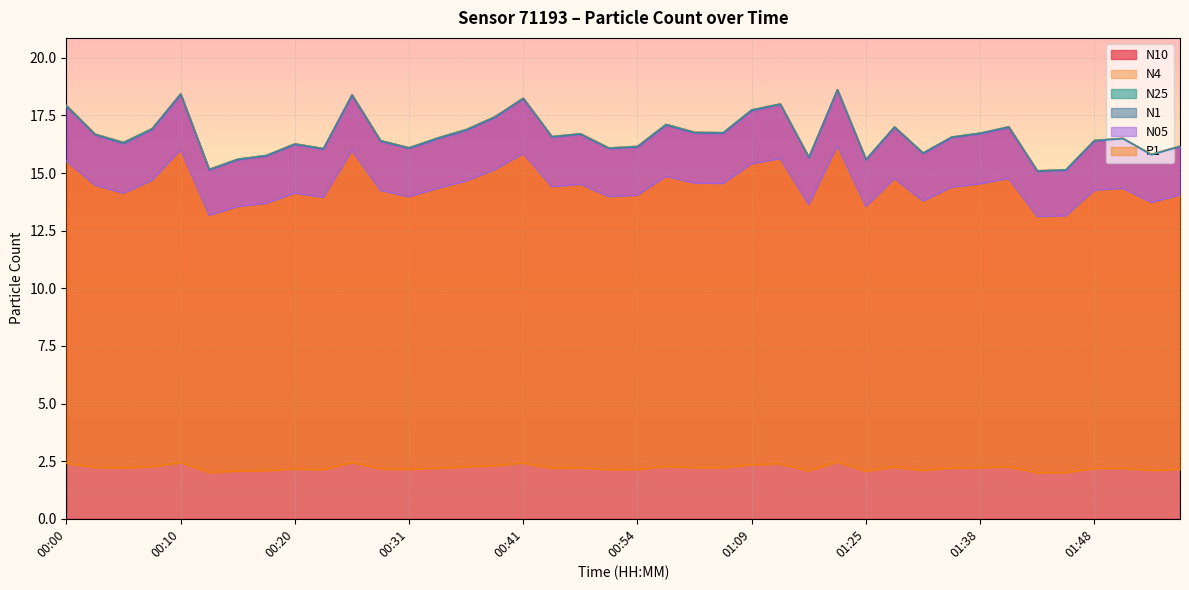

How many values in the N05 series exceed 14?

28